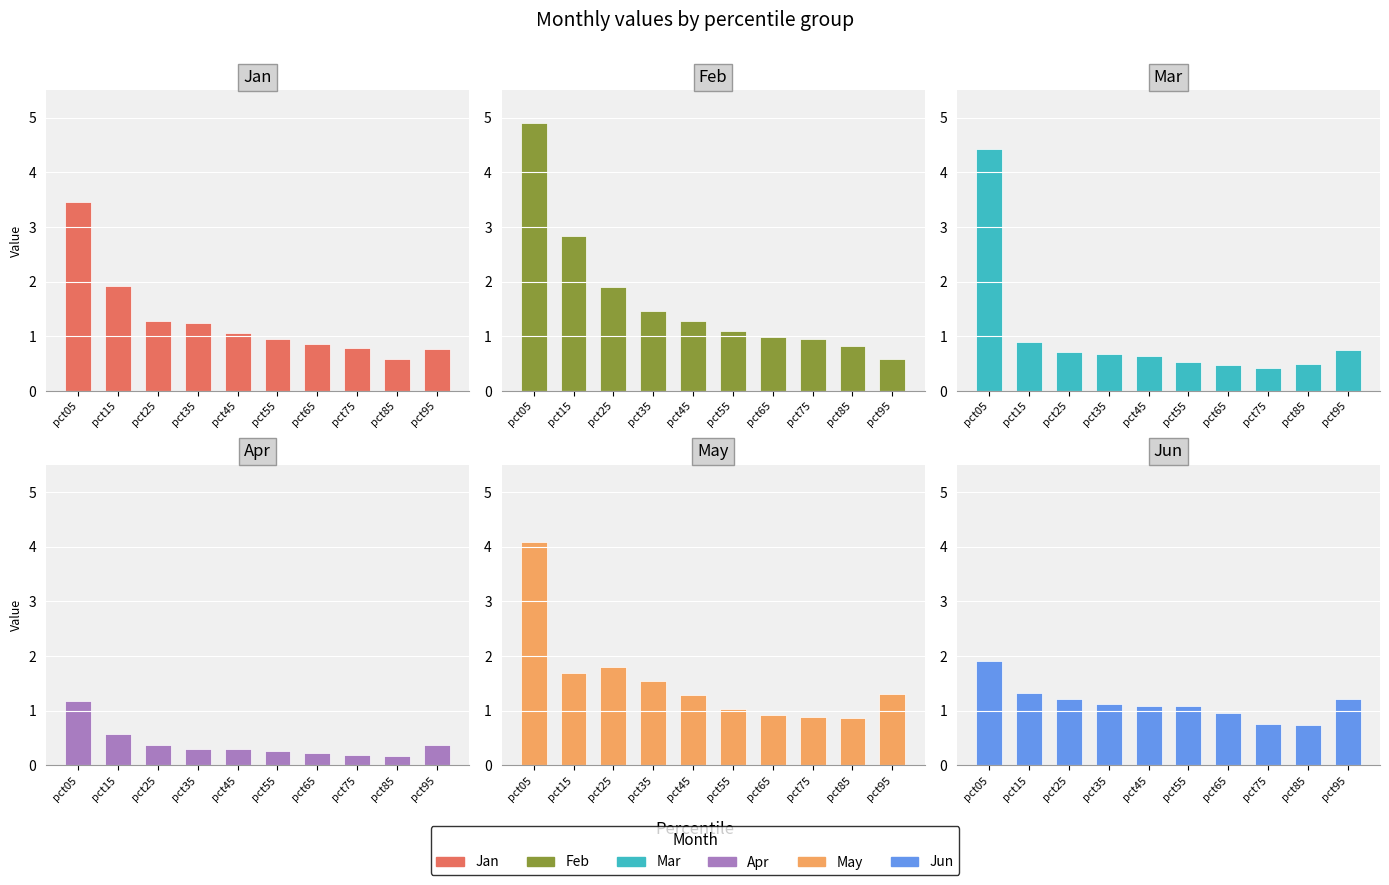

What are all the series names shown in the legend?

Jan, Feb, Mar, Apr, May, Jun